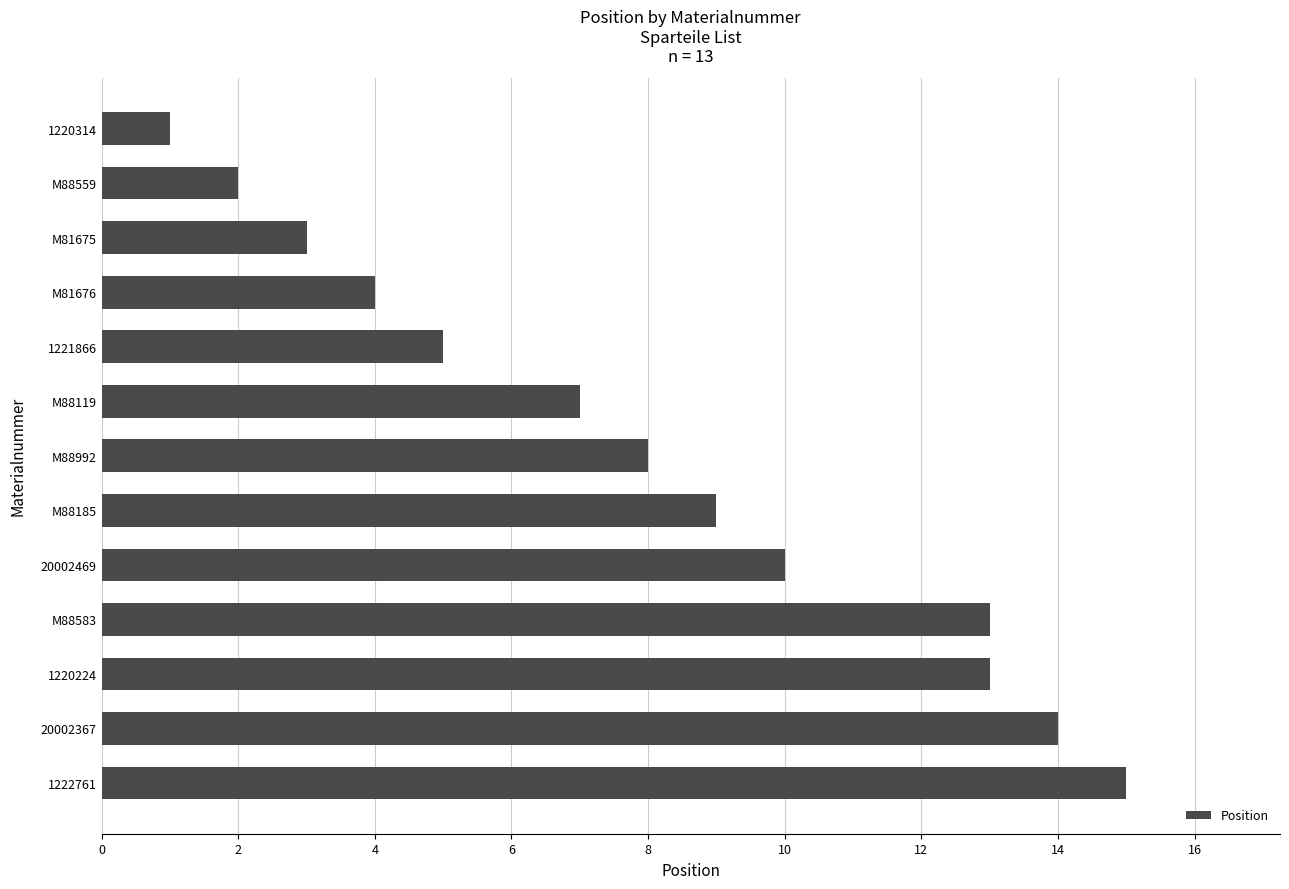

Are the bars grouped side by side (vs. stacked)?

No